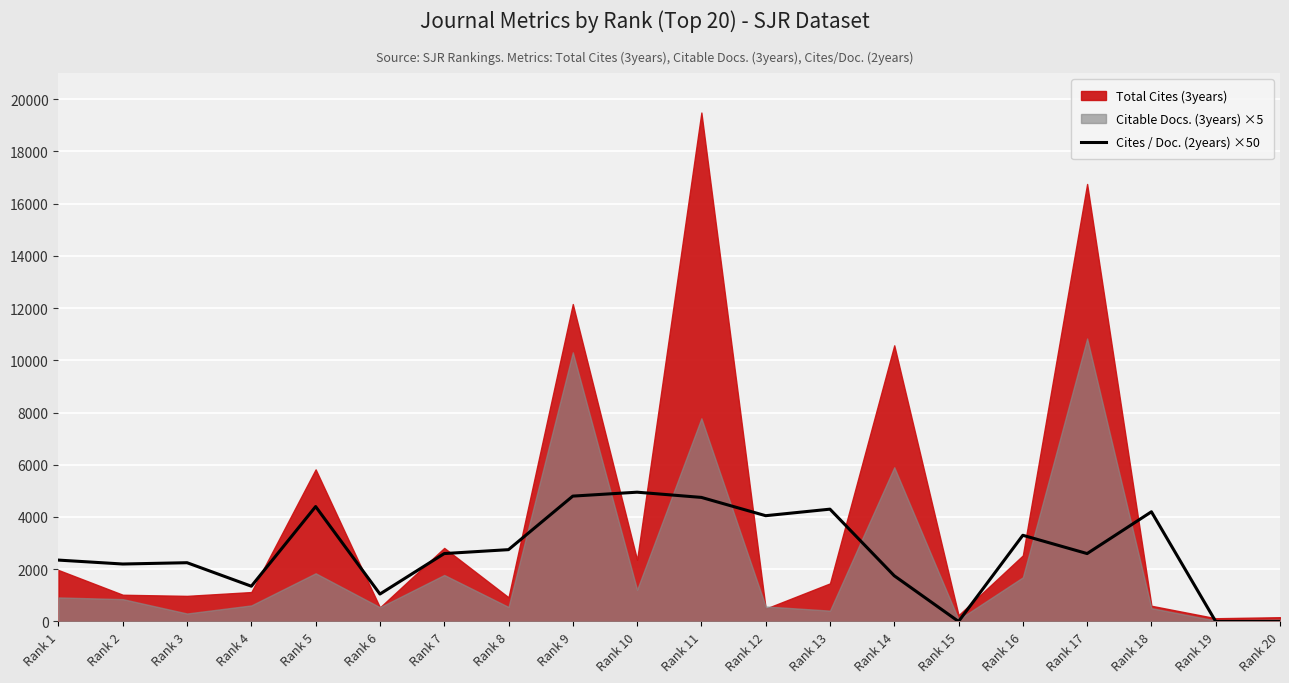

Where is the first local minimum?

Rank 2